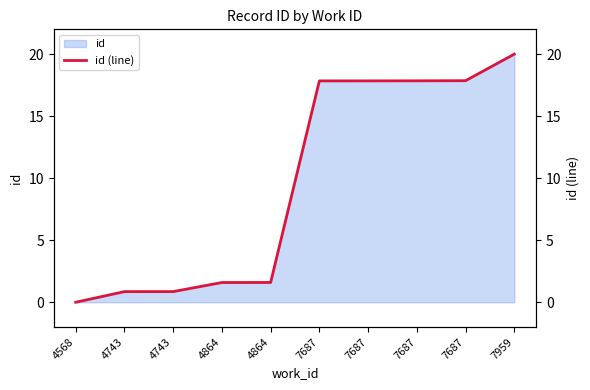

What is the change in value from 4743 to 7687?

+17.0